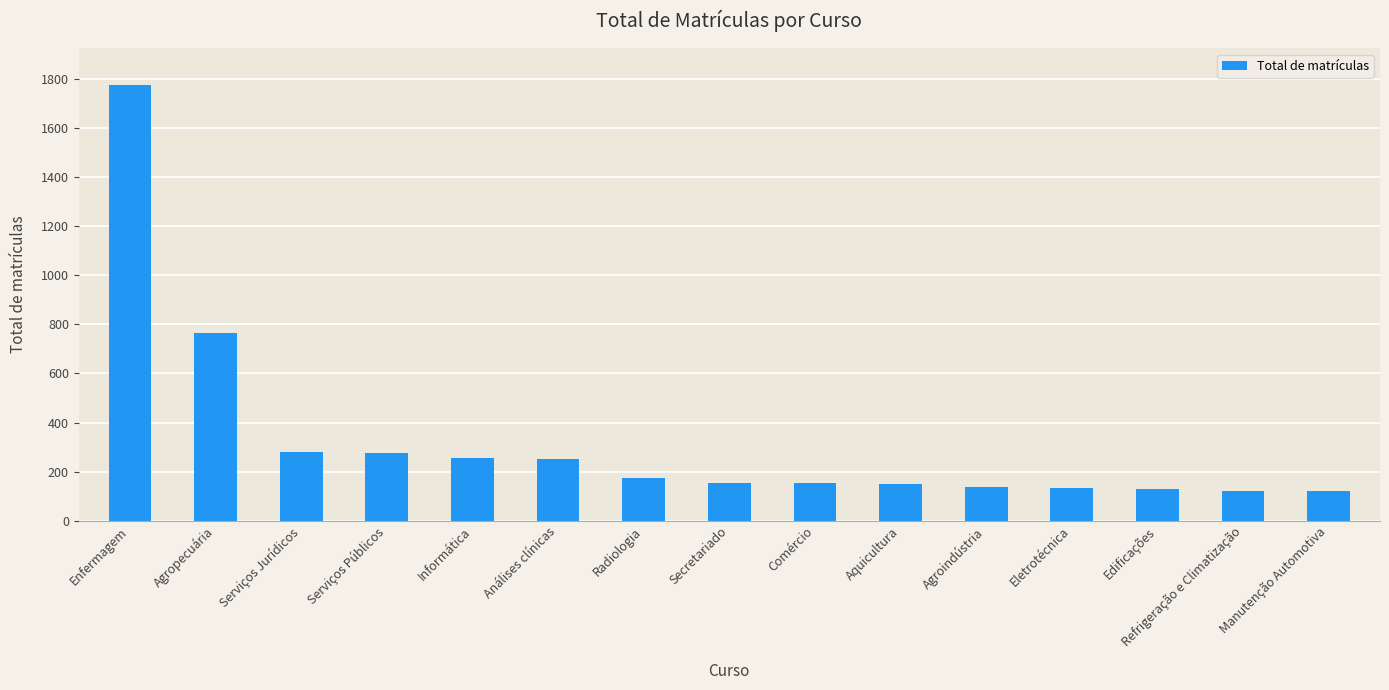

Is it true that the value at Manutenção Automotiva is 120?

True